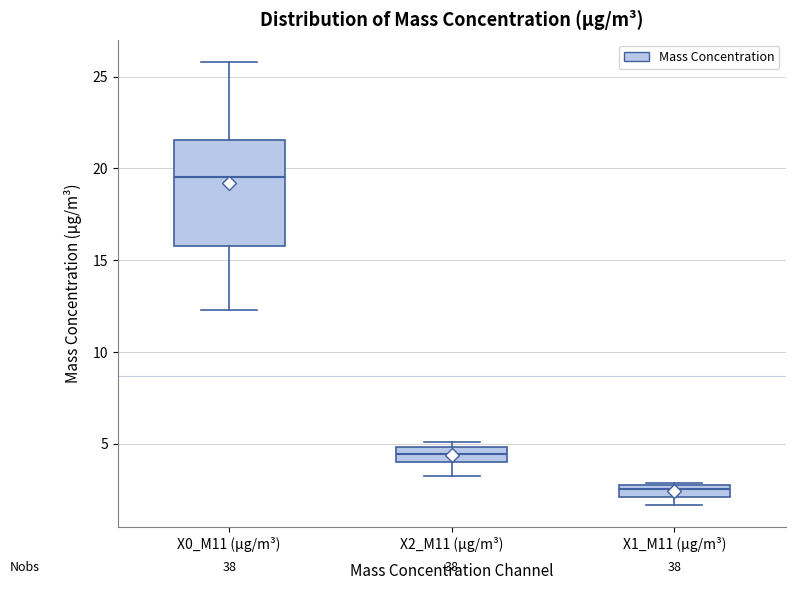

Where is the lower edge of the box for X1_M11 (μg/m³) on the y-axis? The values are not printed on the chart, so give them approximately, as read against the axis.

2.0